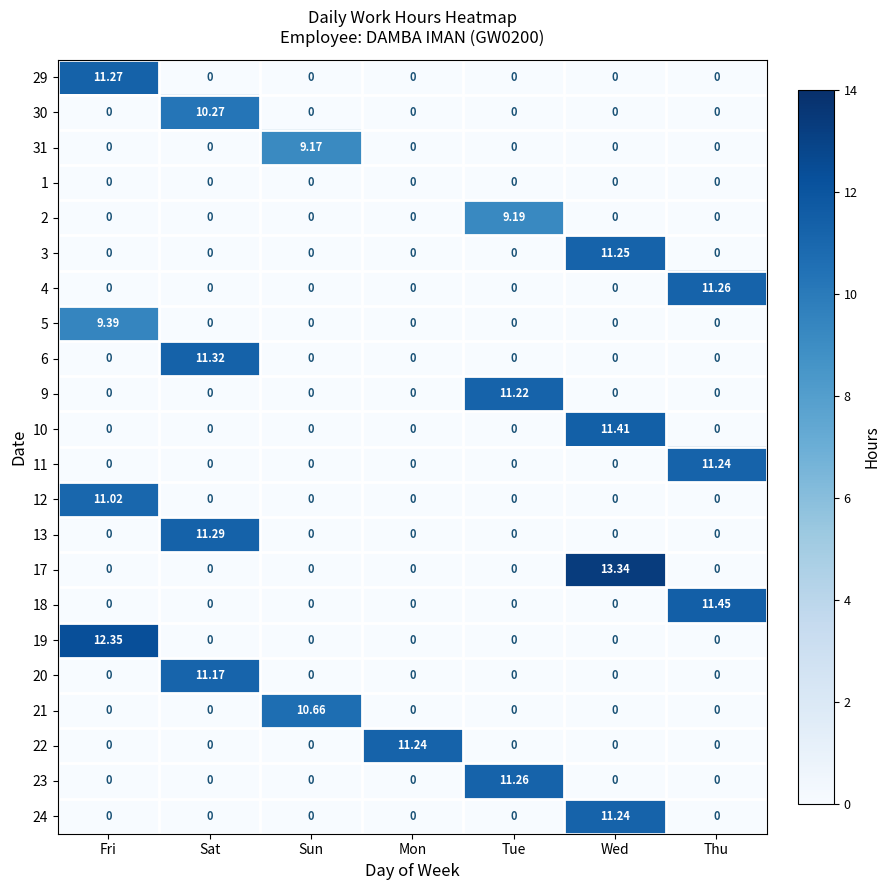

Which category has the highest value in the 12 series?

Fri